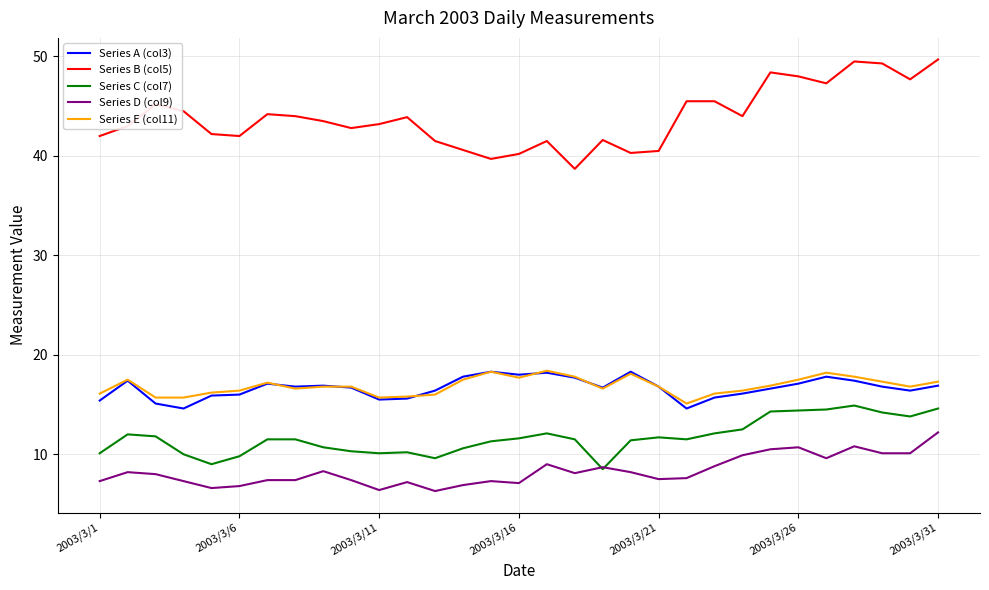

Which series has the largest total across all categories?

Series B (col5)